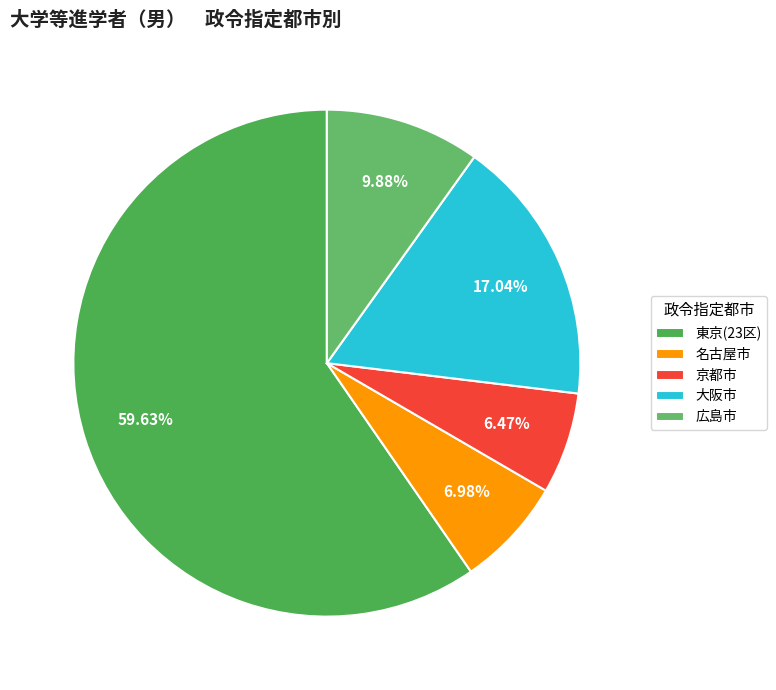

Combined, do 東京(23区) and 名古屋市 account for over 50%?

Yes